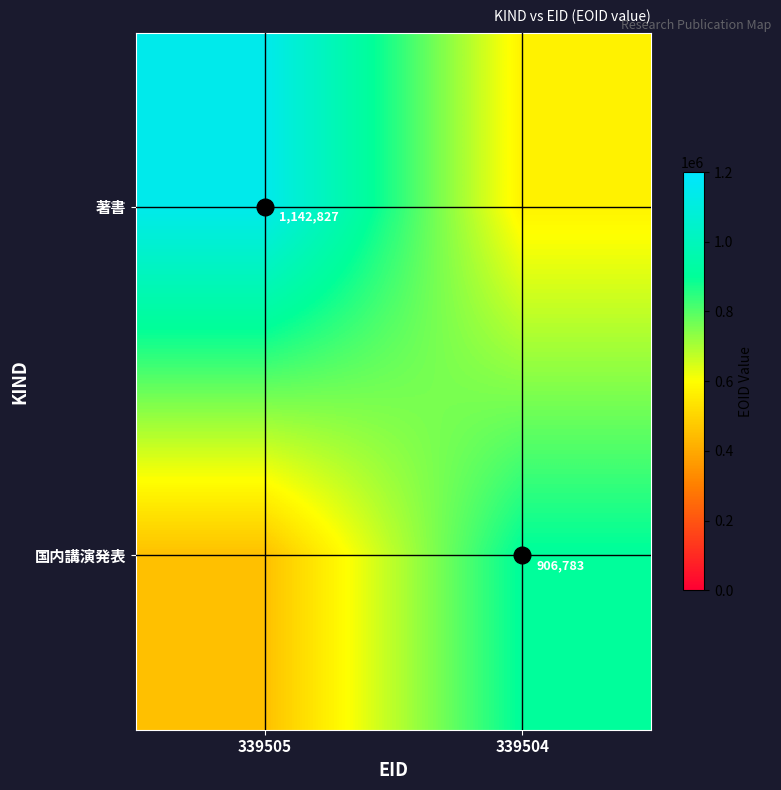

Which series has the largest total across all categories?

著書